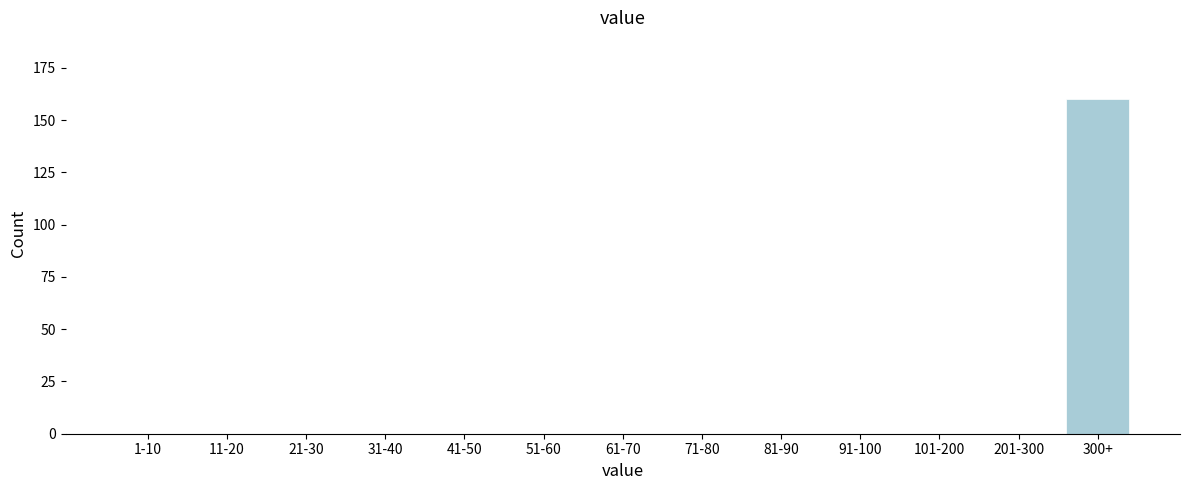

Reading left to right, what are all the values shown in this chart?

1-10=0	11-20=0	21-30=0	31-40=0	41-50=0	51-60=0	61-70=0	71-80=0	81-90=0	91-100=0	101-200=0	201-300=0	300+=160